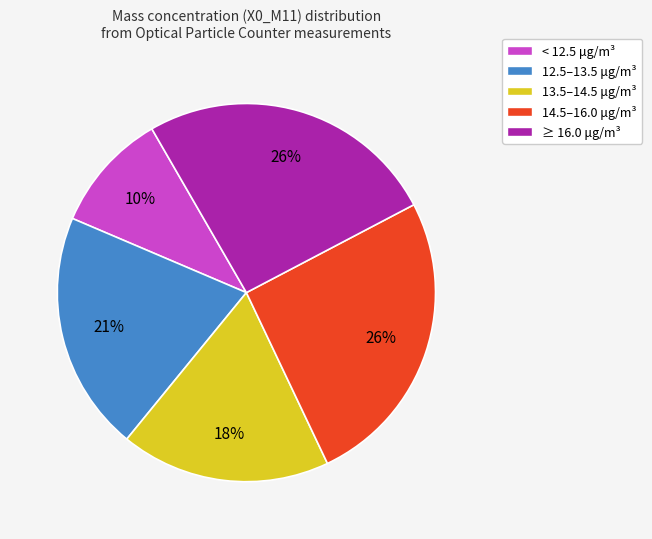

To the nearest percent, what is the average slice percentage?

20%